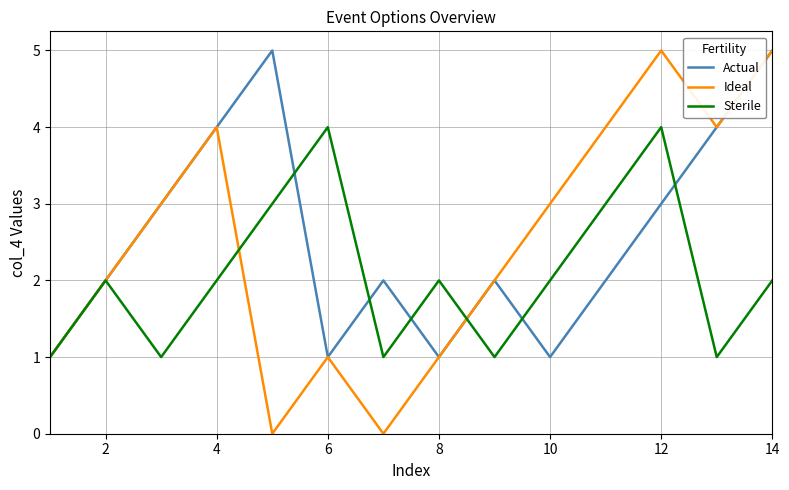

What are all the series names shown in the legend?

Actual, Ideal, Sterile